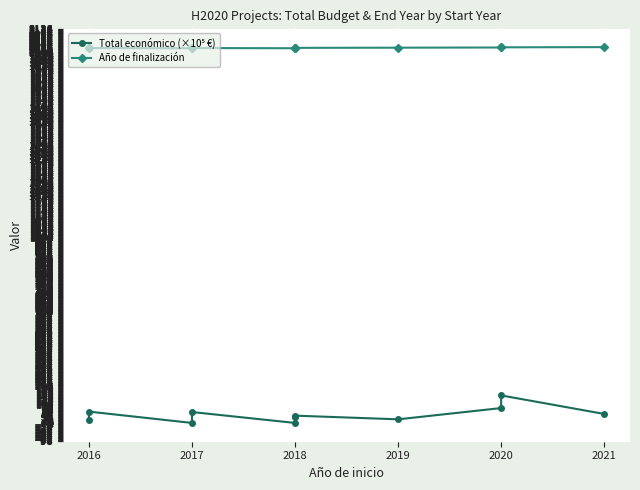

Rank the series by their average value, from lowest to highest.

Total económico (×10⁵ €), Año de finalización